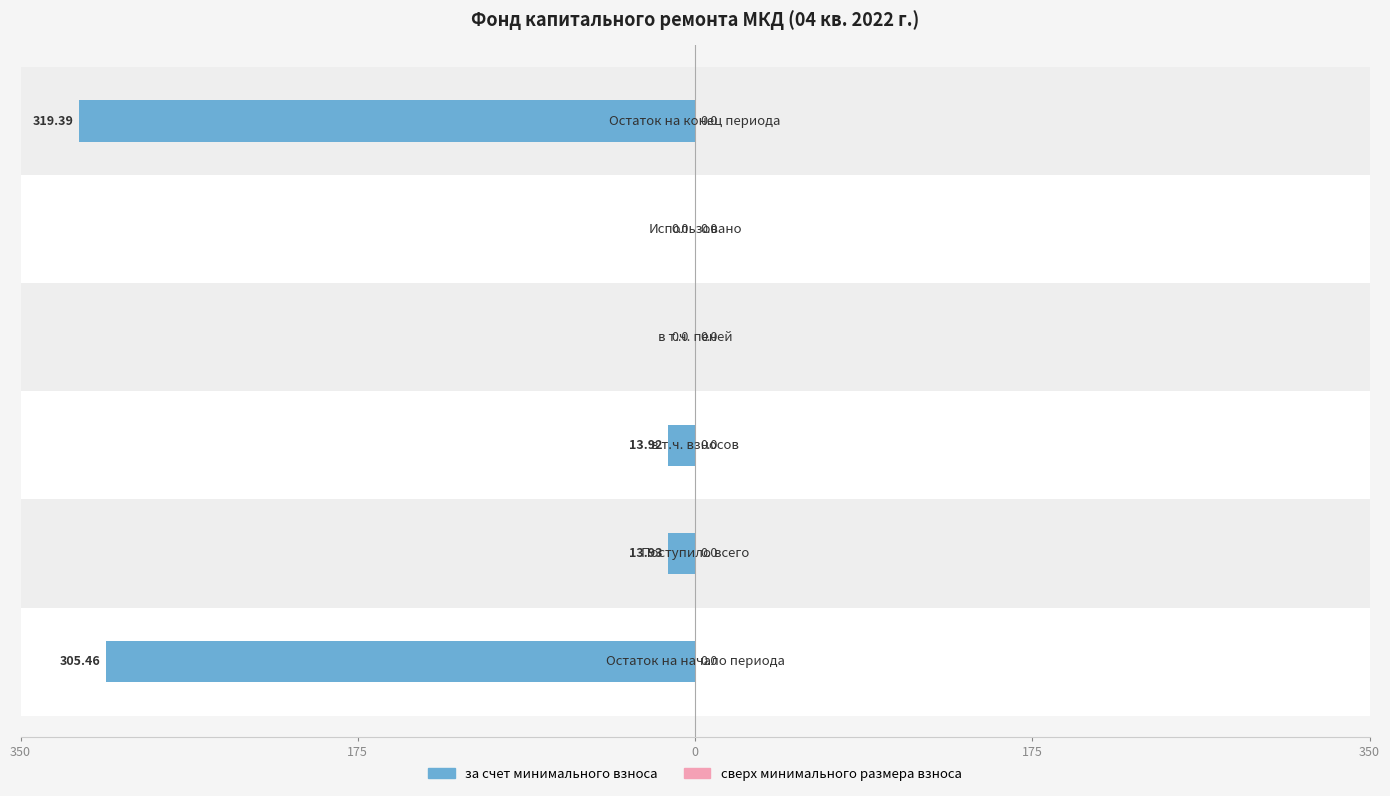

Between 175 and 0, which series saw the biggest shift?

за счет минимального взноса